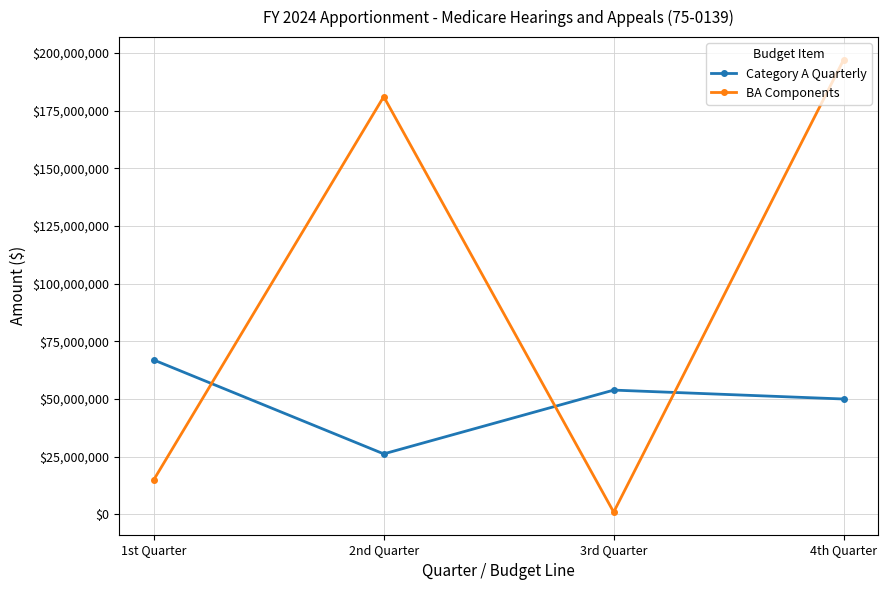

Which series changed the most between 1st Quarter and 3rd Quarter?

BA Components